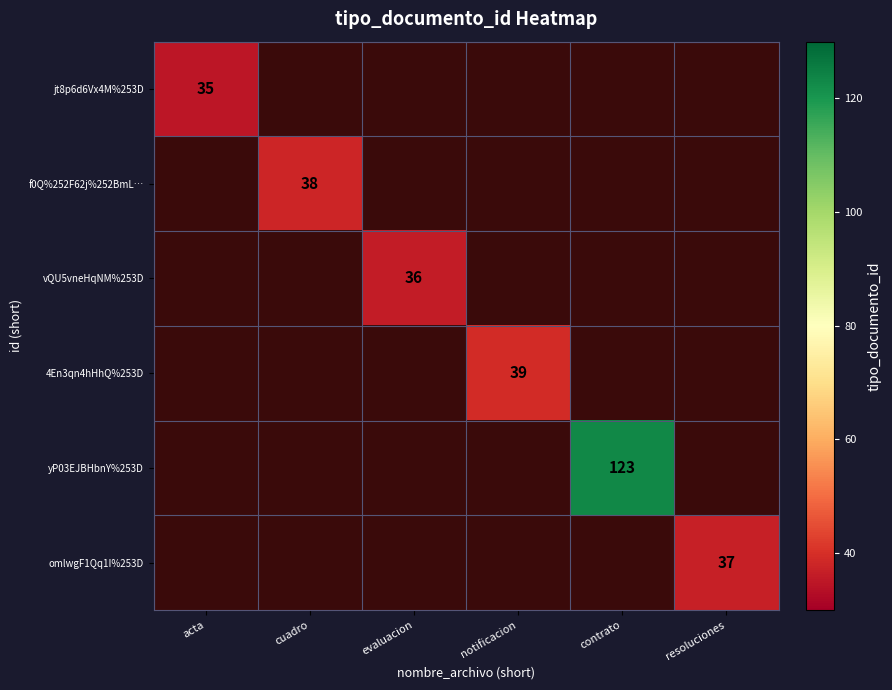

At how many categories does at least one series exceed 63?

1